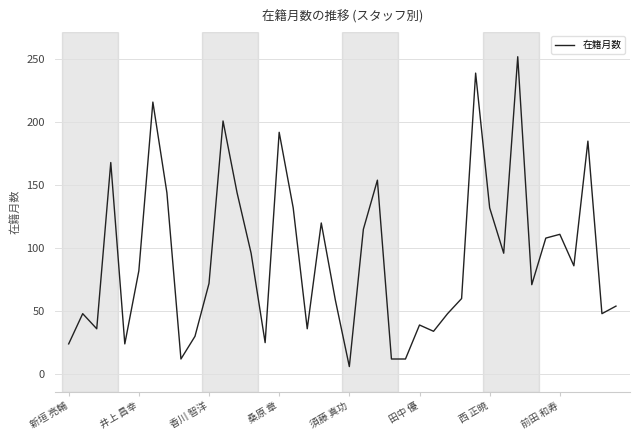

What is the average value?

93